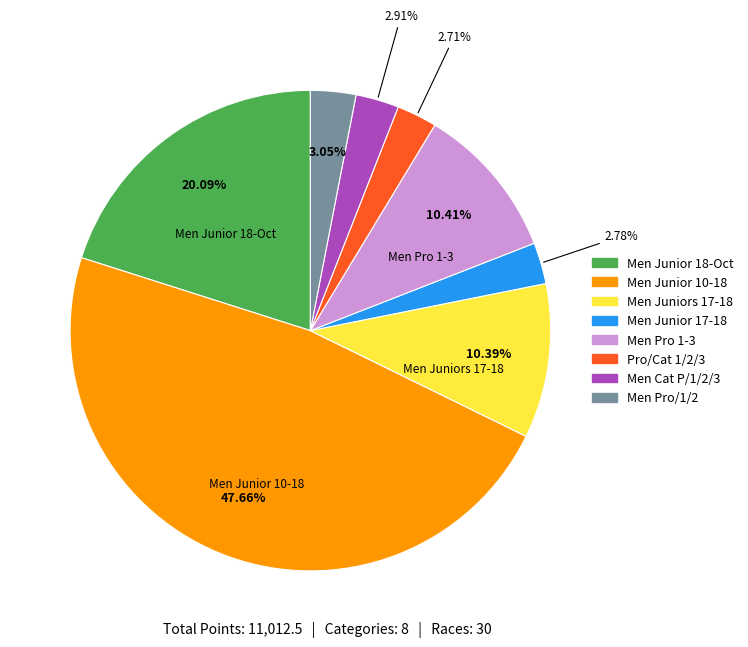

To the nearest percent, what is the combined percentage of Men Cat P/1/2/3 and Men Pro 1-3?

13%